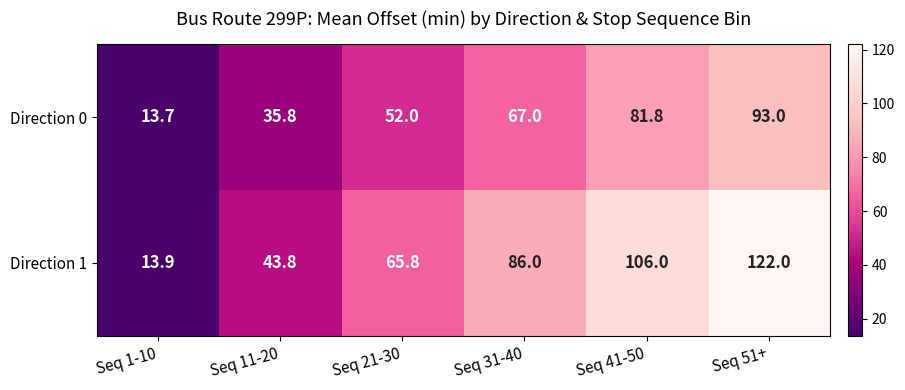

Rank the series at Seq 41-50 from lowest to highest value.

Direction 0, Direction 1